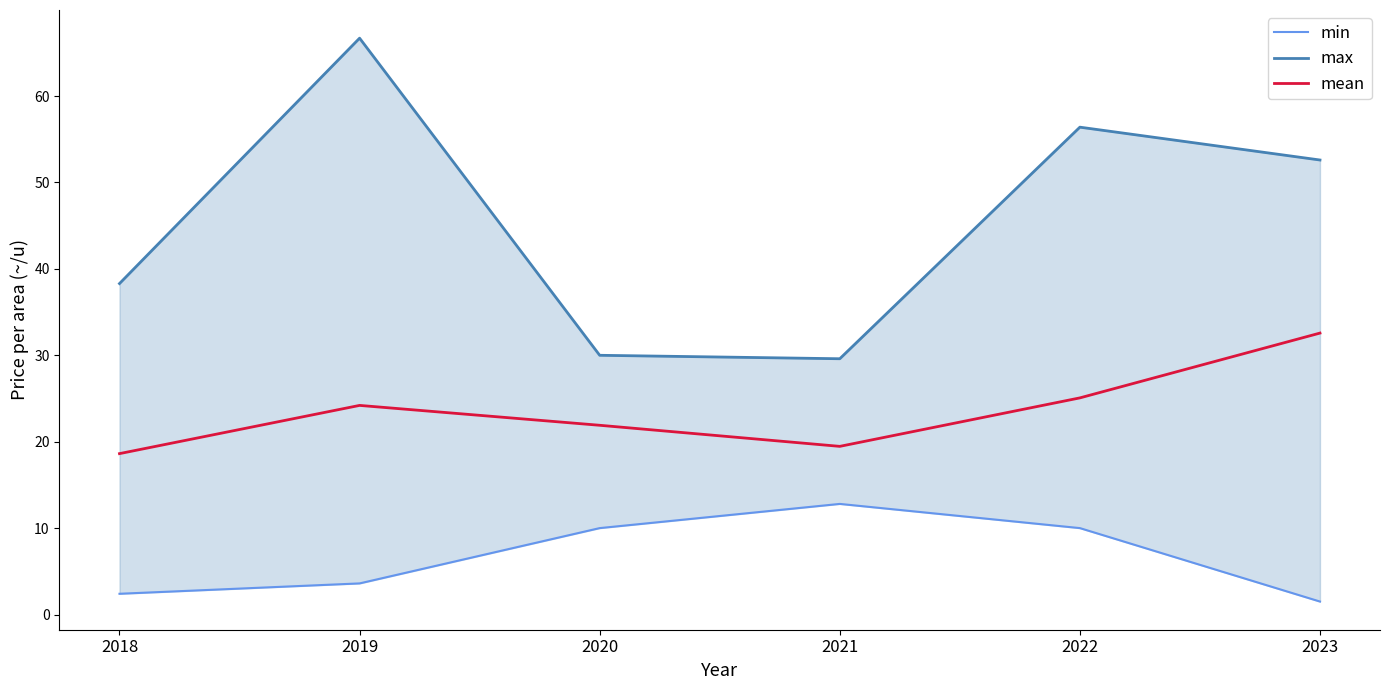

Which label corresponds to the smallest value in the chart?

2023